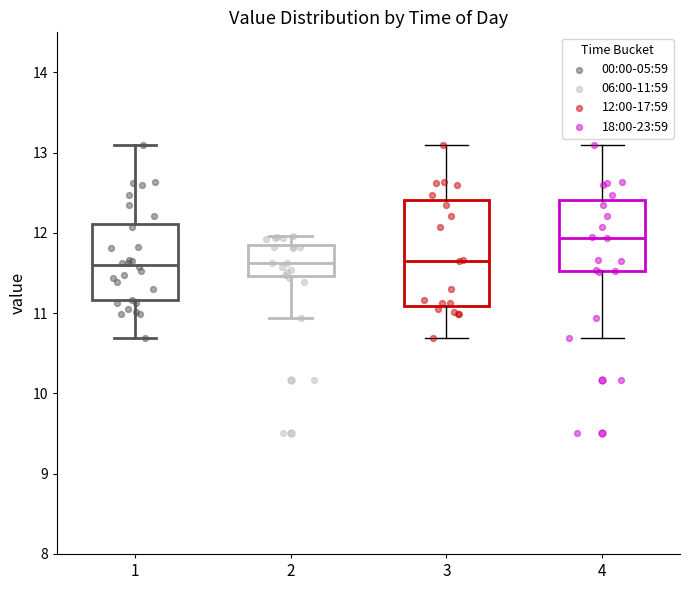

Where does the median line of the box at x = 3 sit on the y-axis? The values are not printed on the chart, so give them approximately, as read against the axis.

11.7